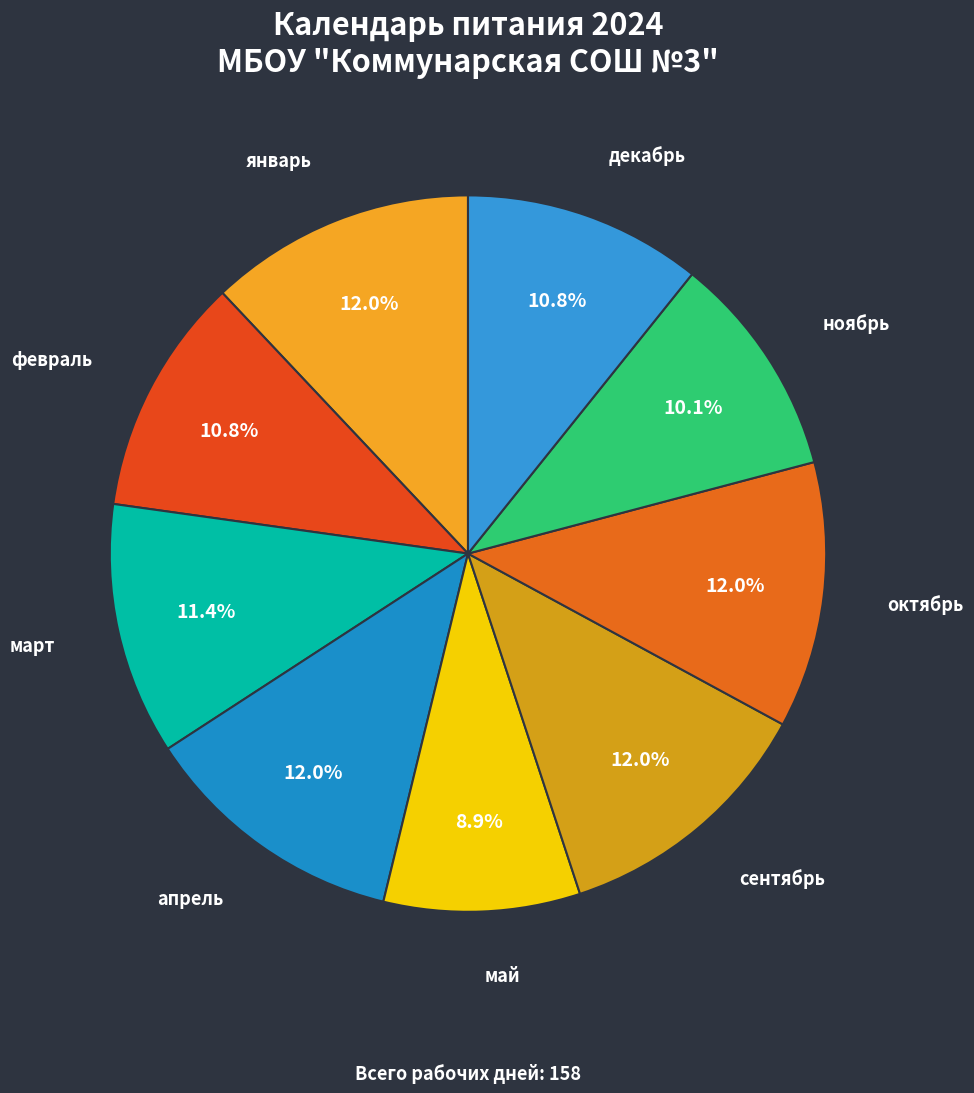

Count the number of slices in the pie.

9